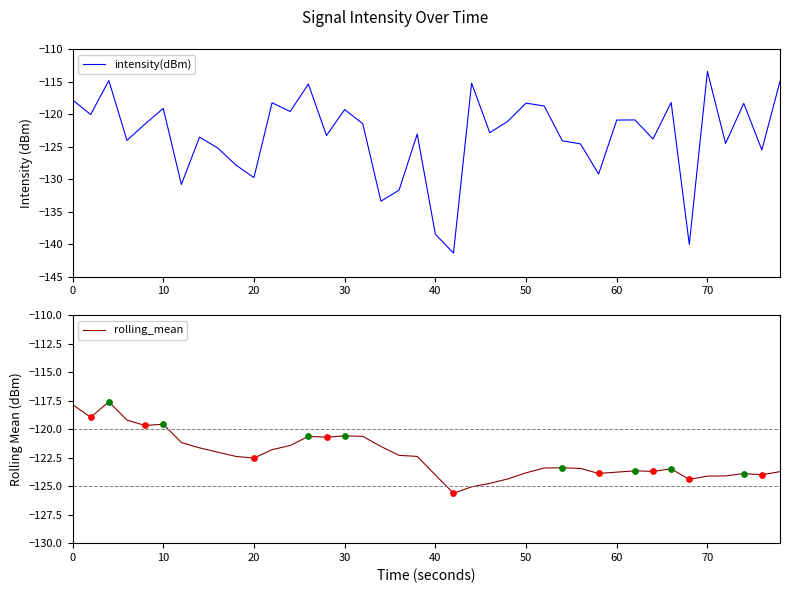

At how many categories does at least one series exceed -139?

40